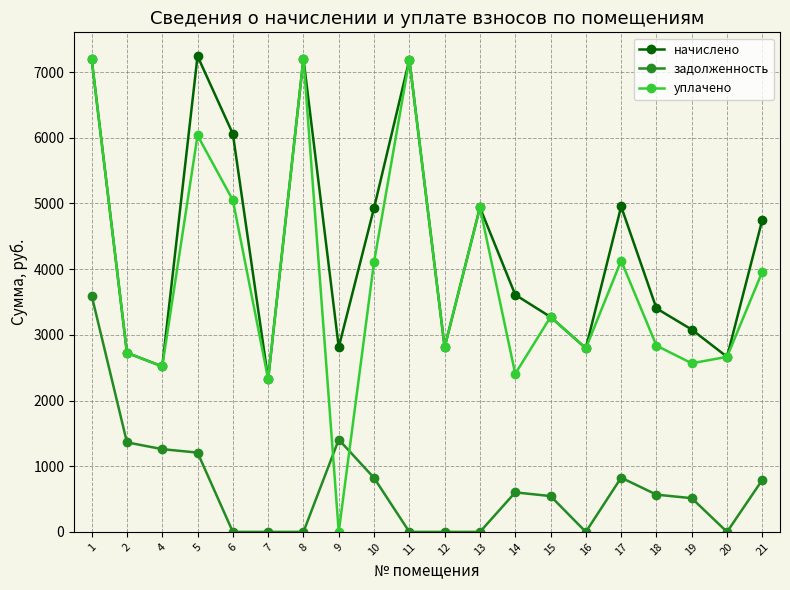

What is the sum of the начислено values at 13 and 2?

7664.6